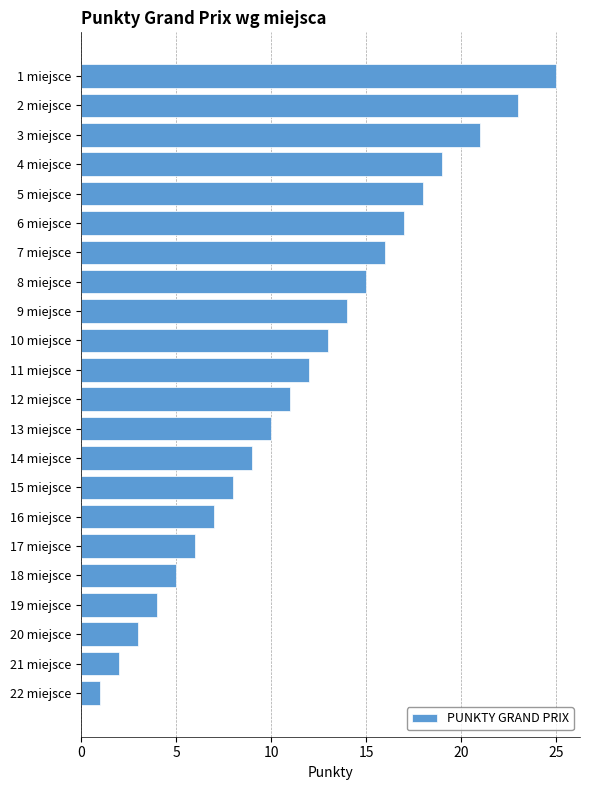

What is the sum of all values?

259